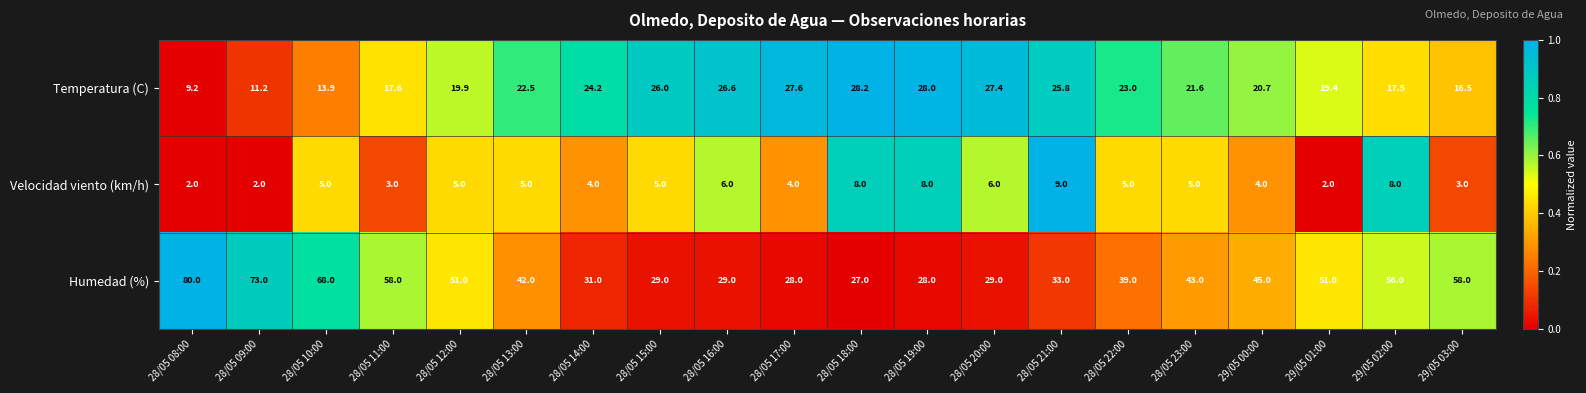

Which category has the highest value in the Humedad (%) series?

28/05 08:00